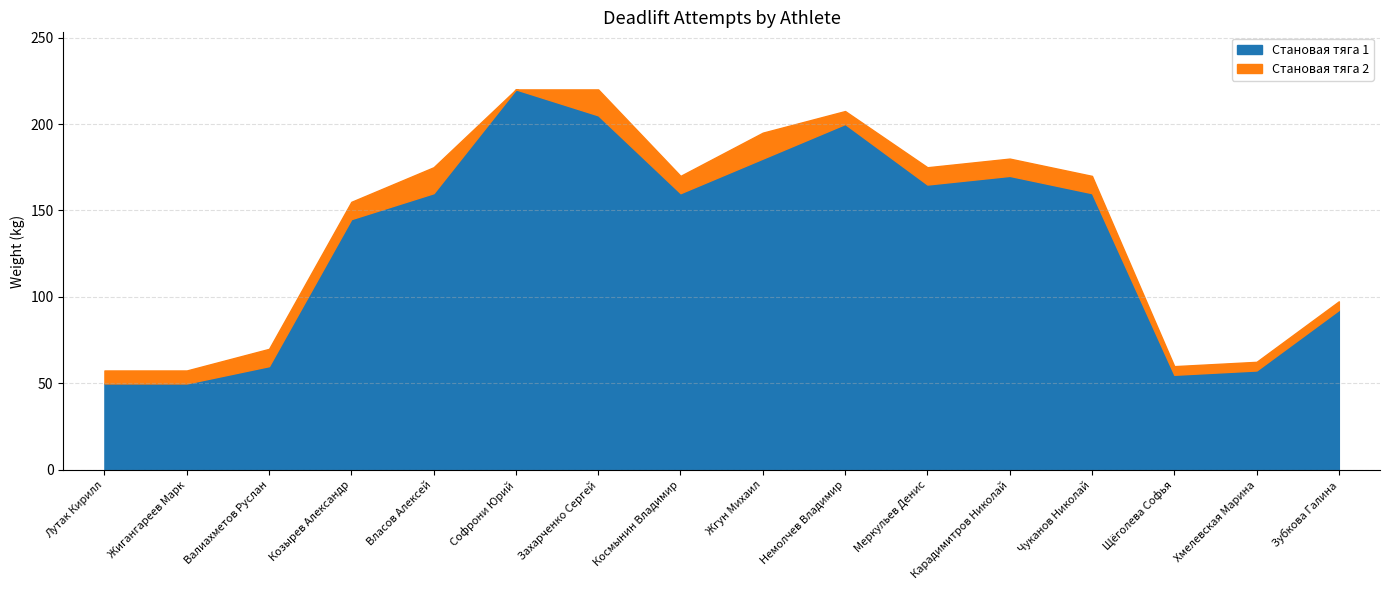

Which series changed the most between Софрони Юрий and Жгун Михаил?

Становая тяга 1